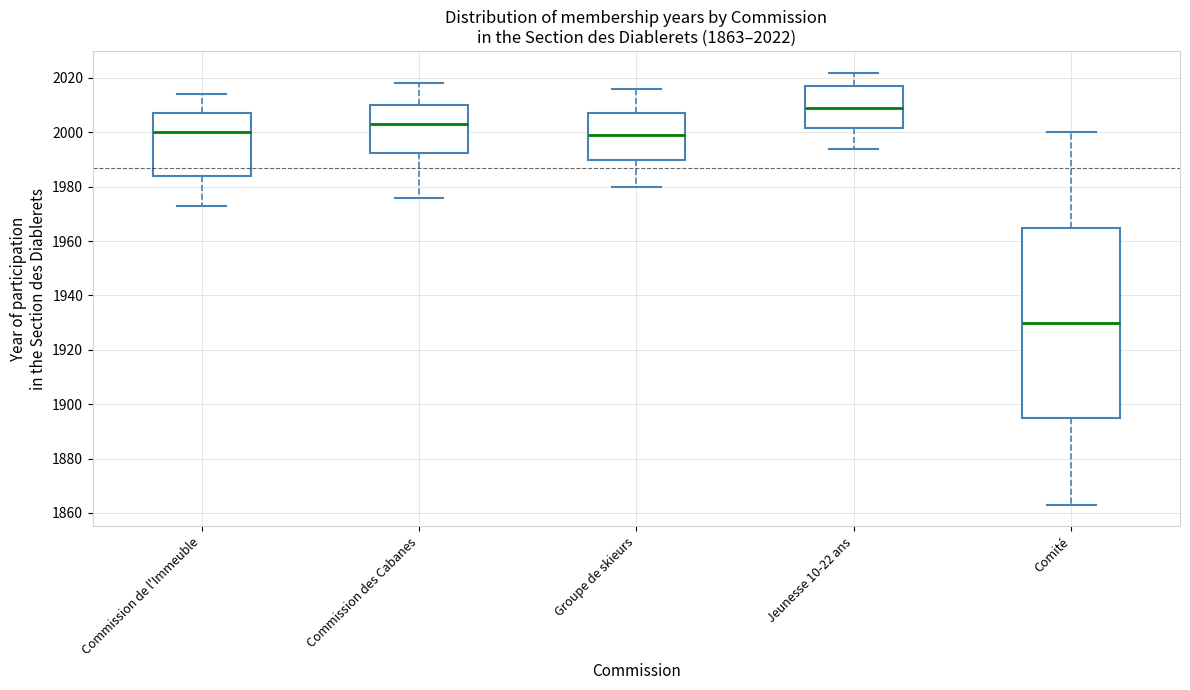

Which box has the lowest median line?

Comité